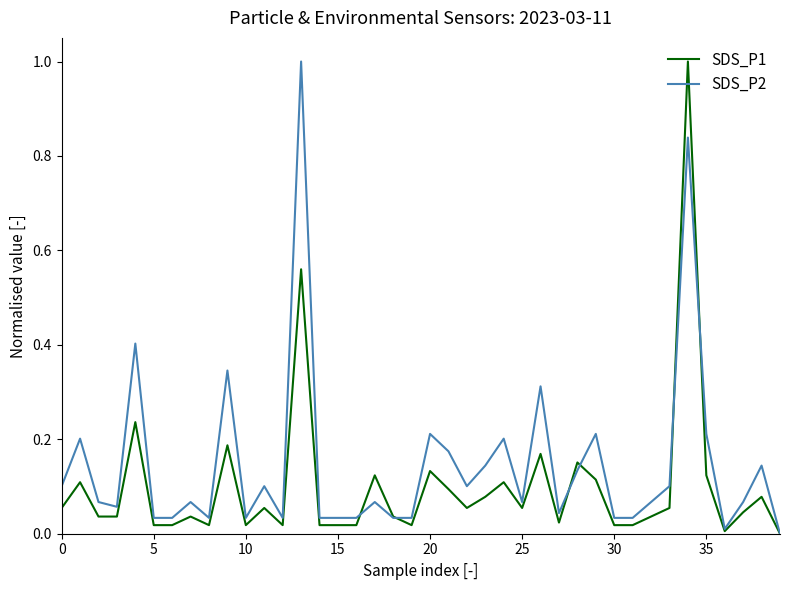

Which series has the largest total across all categories?

SDS_P2